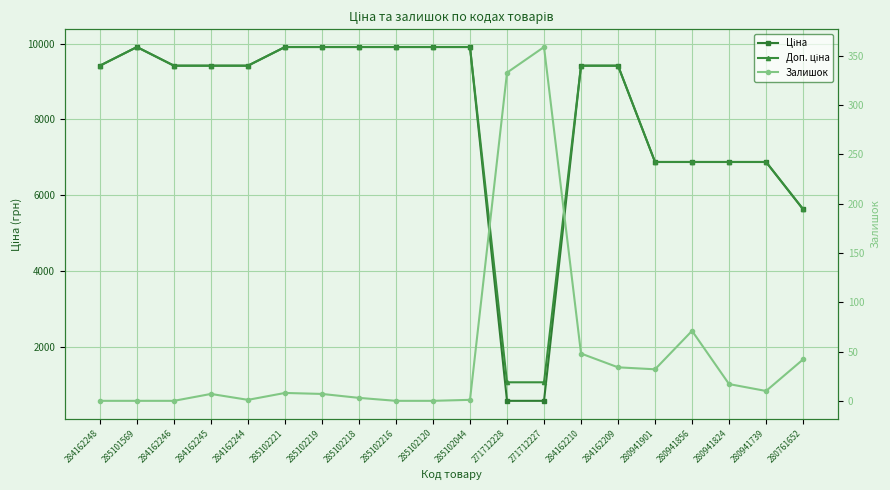

What is the difference between the maximum and minimum values in the Залишок series?

359.0